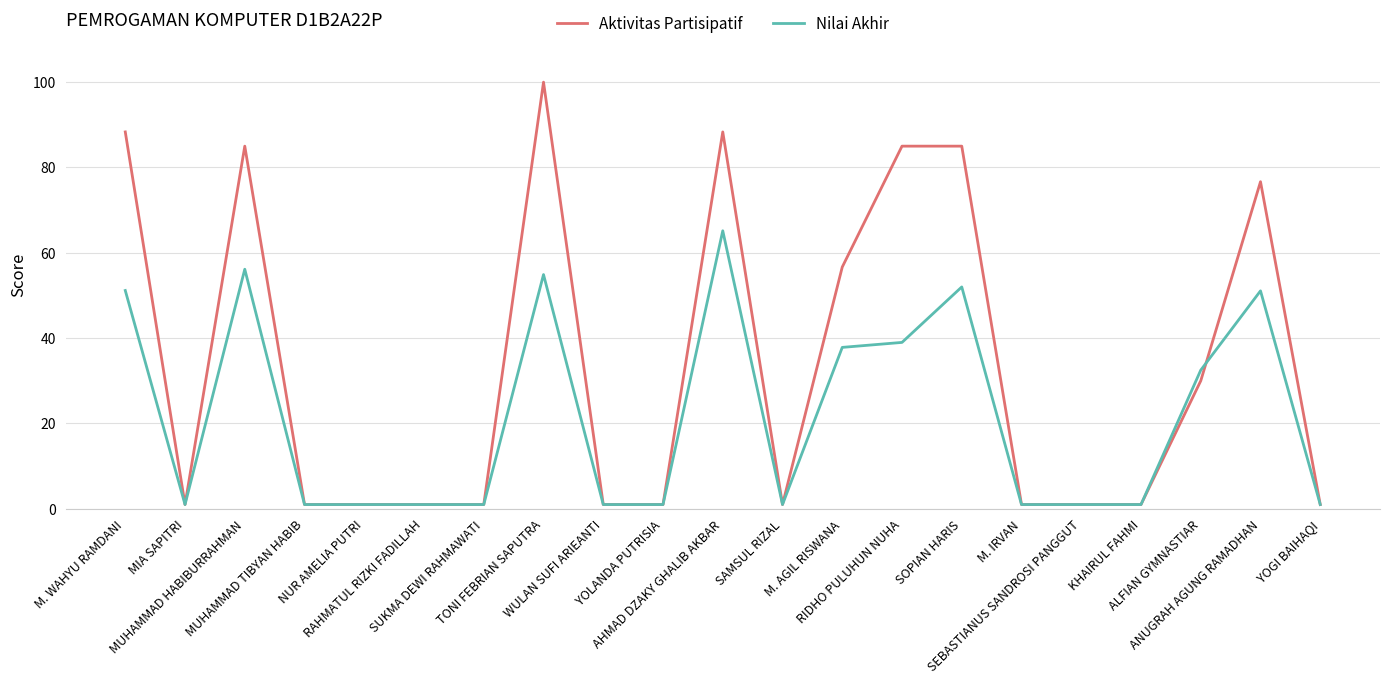

At ANUGRAH AGUNG RAMADHAN, list the series in order from largest to smallest.

Aktivitas Partisipatif, Nilai Akhir